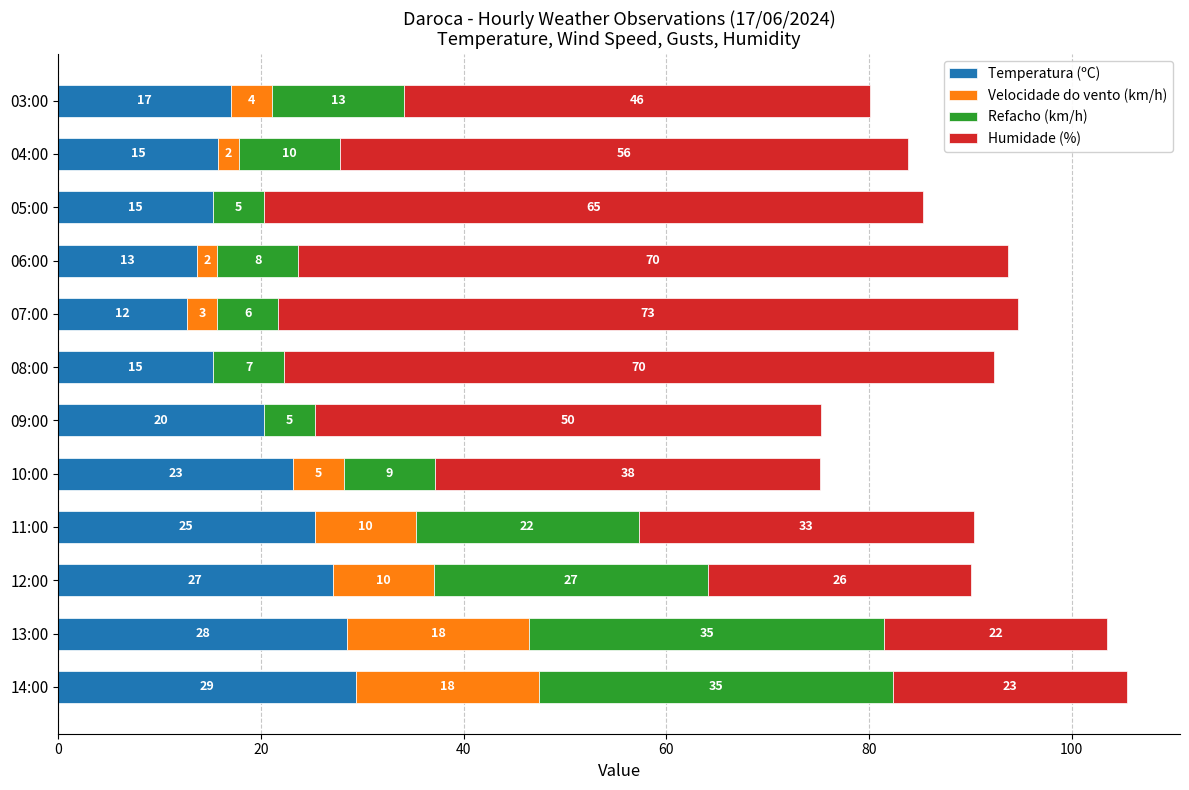

Is it true that Temperatura (ºC) equals 6.9 at 06:00?

False